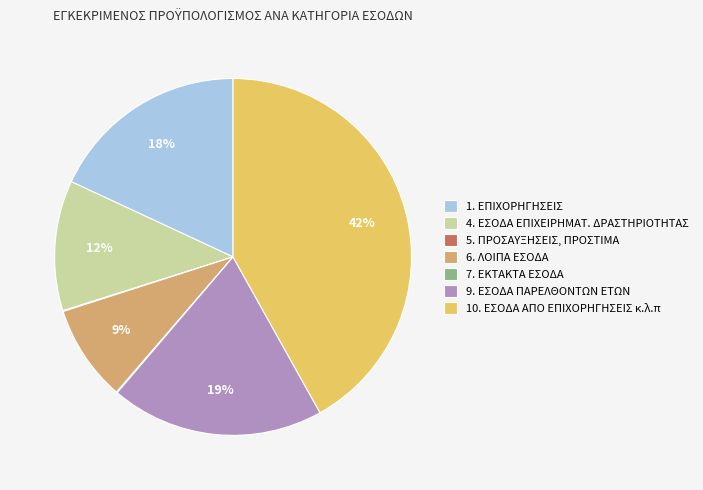

What is the largest slice in the pie chart?

10. ΕΣΟΔΑ ΑΠΟ ΕΠΙΧΟΡΗΓΗΣΕΙΣ κ.λ.π